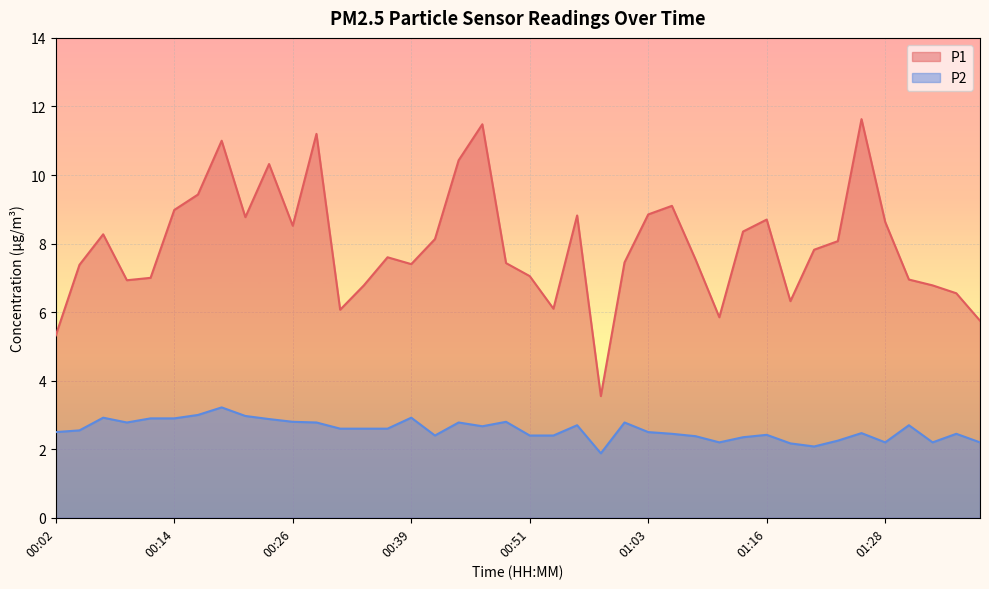

How many interior local peaks does the P1 series have?

10